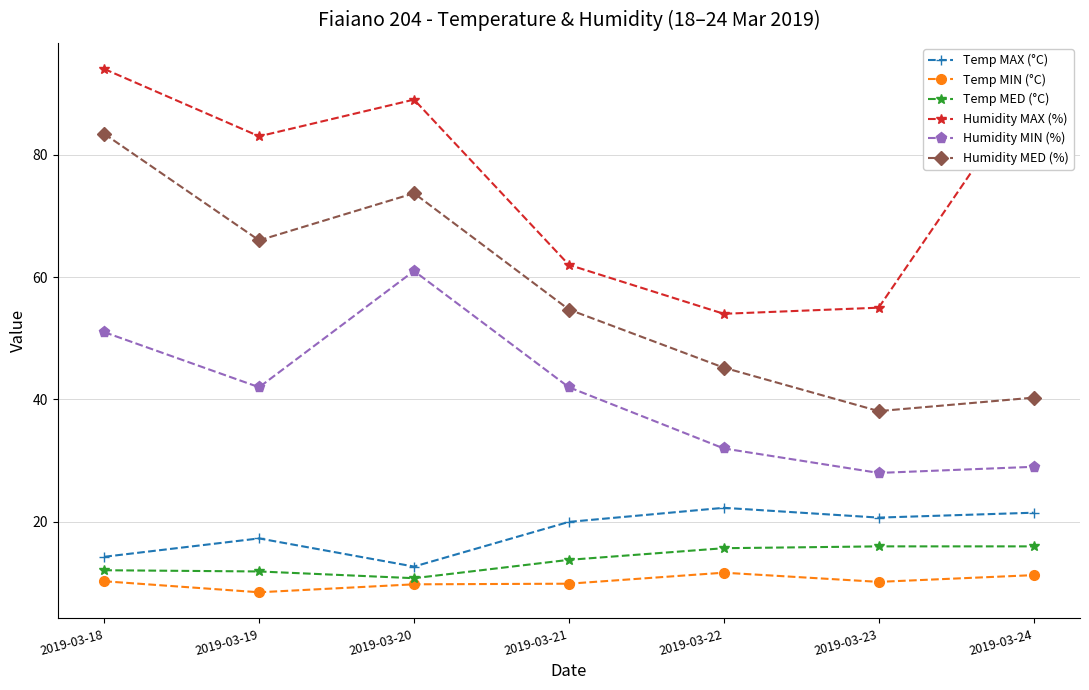

What is the maximum value shown in the chart?

94.0